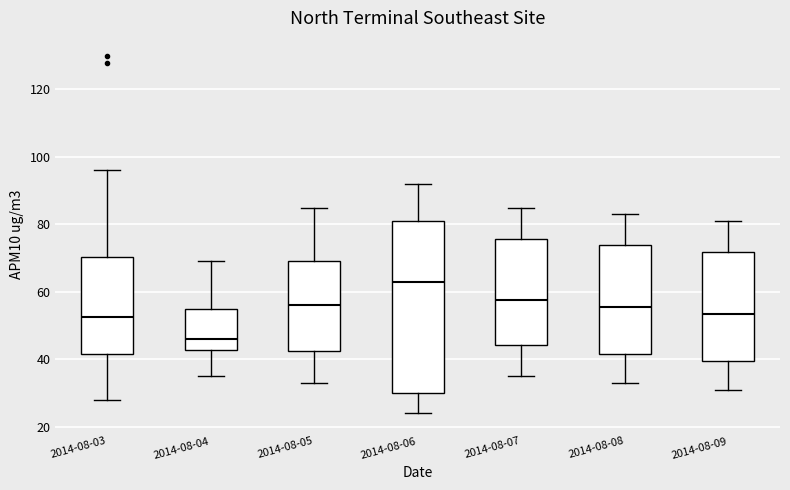

Comparing the boxes themselves (not the whiskers), which one is the tallest?

2014-08-06